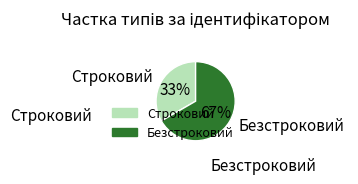

To the nearest percent, what portion does Строковий represent?

33%